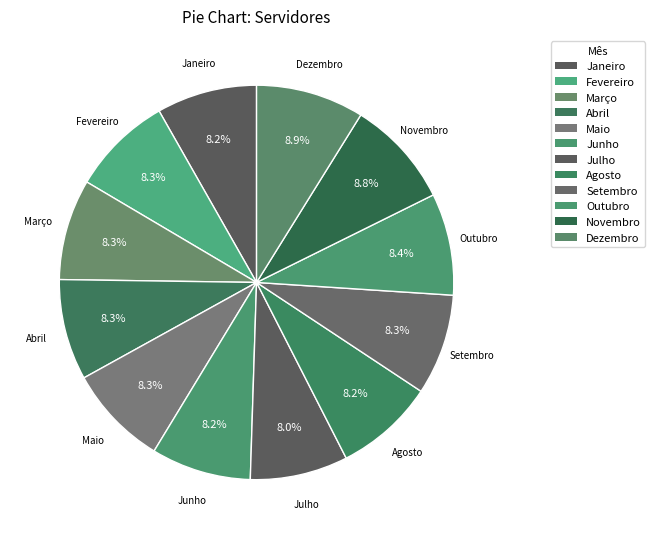

Which has a higher value, Junho or Dezembro?

Dezembro